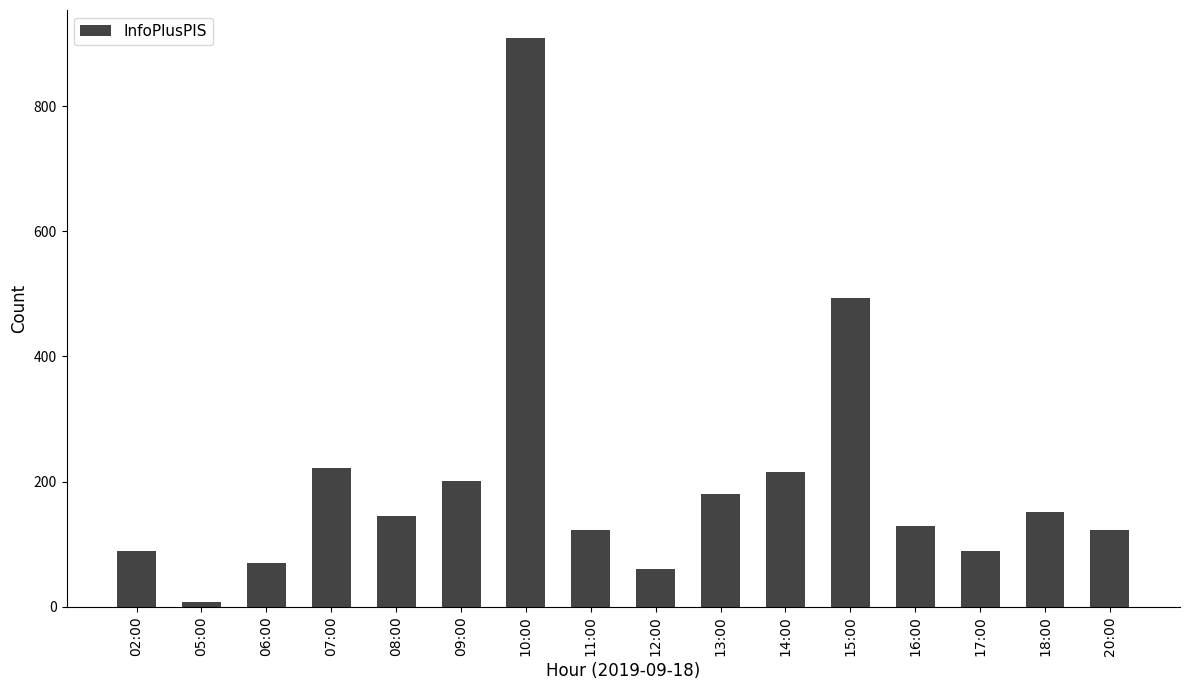

Are the bars grouped side by side (vs. stacked)?

No